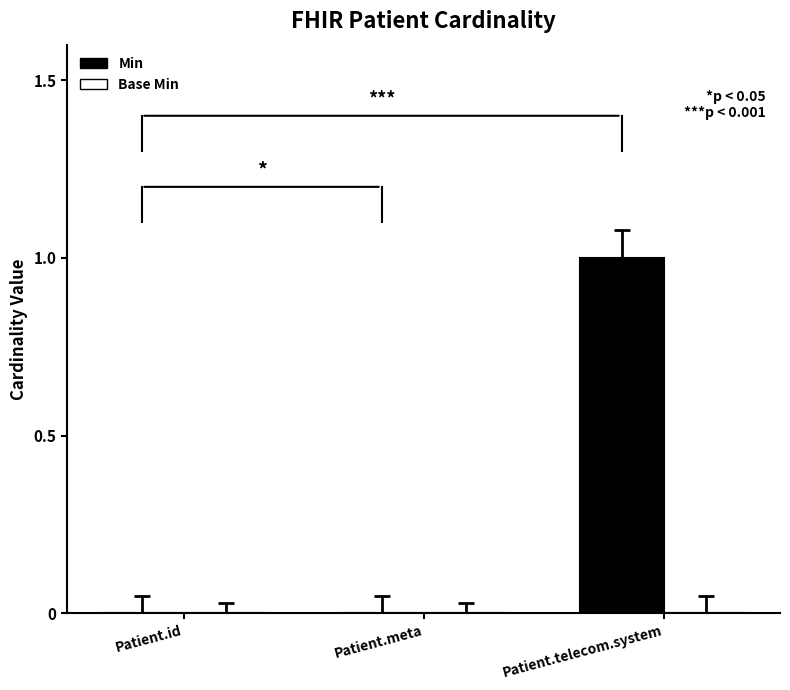

The chart shows a value of 1 at Patient.meta. True or false?

False